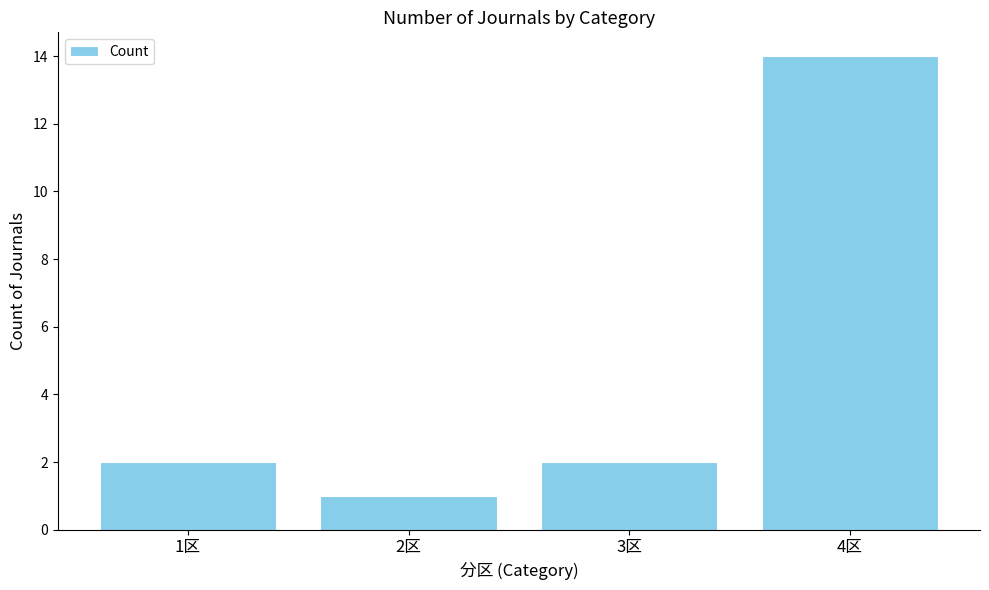

Which has a higher value, 1区 or 4区?

4区